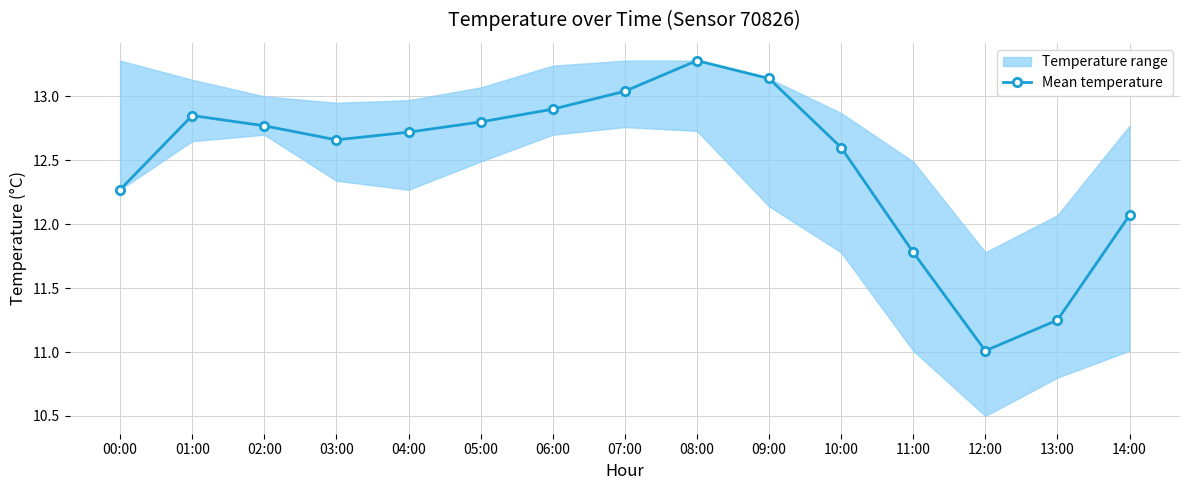

Approximately how many times larger is the value at 06:00 compared to 10:00?

1.0